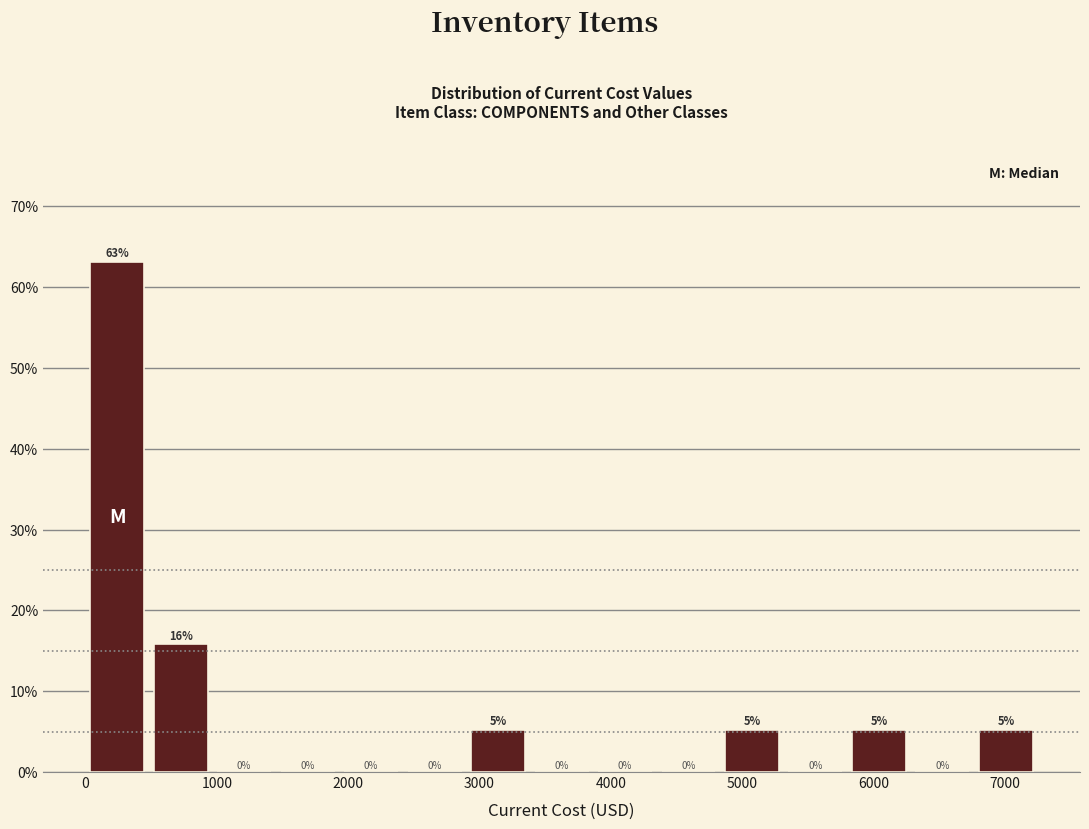

Which range on the x-axis has the tallest bar?

0 to 500